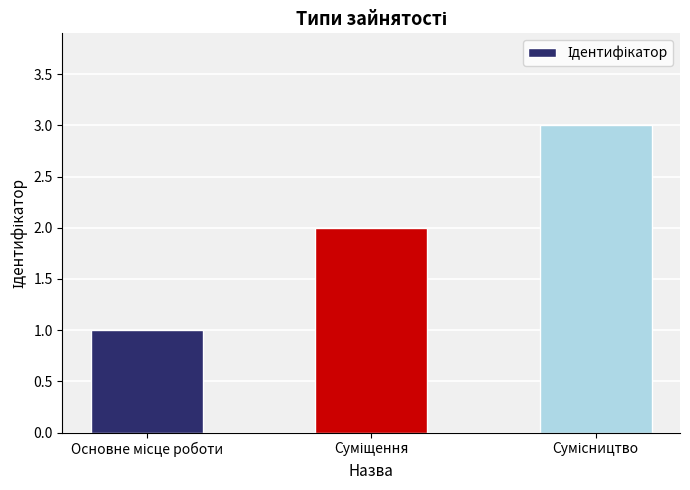

What is the maximum value shown in the chart?

3